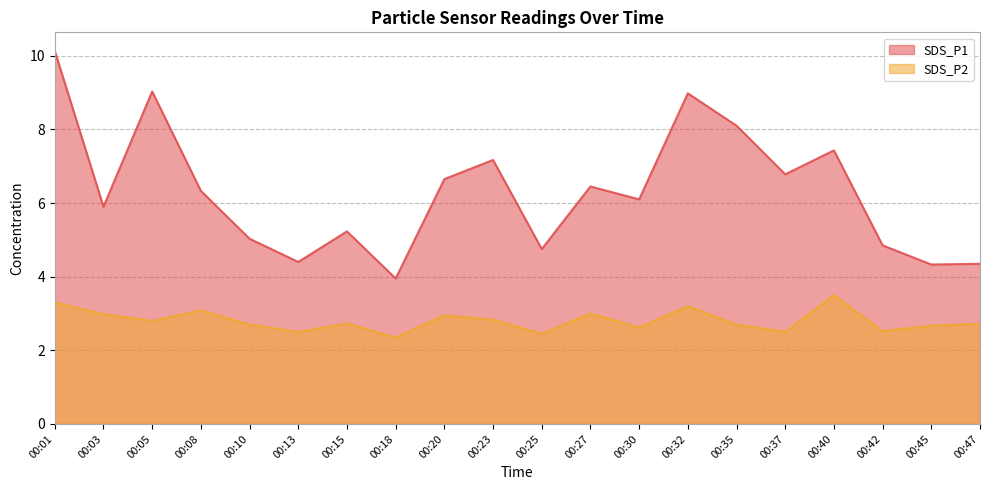

Does the chart display data point markers on the line(s)?

No